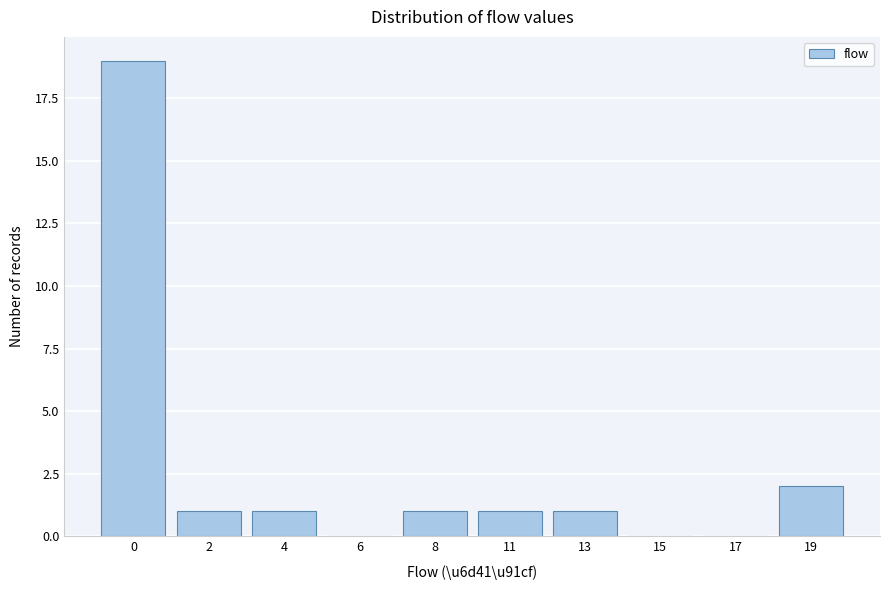

Reading left to right, what are all the values shown in this chart?

0=19	2=1	4=1	6=0	8=1	11=1	13=1	15=0	17=0	19=2